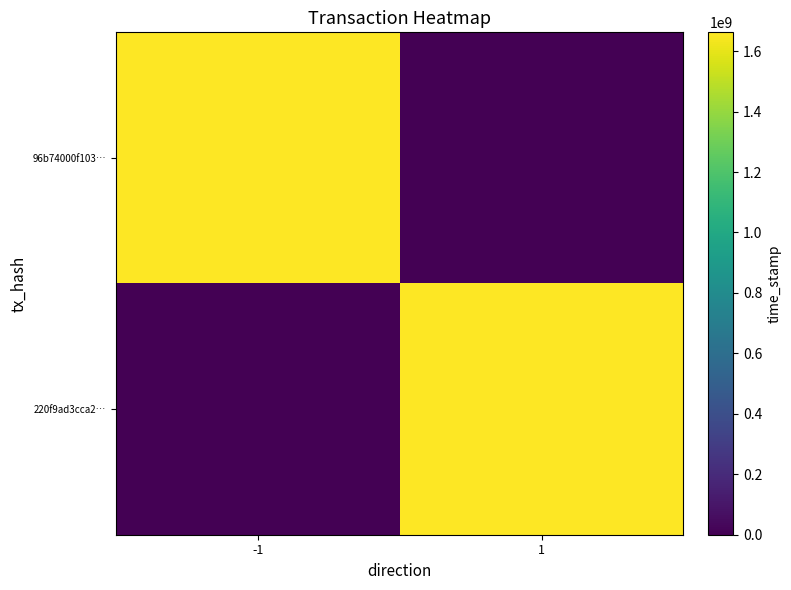

Between 1 and -1, which is larger?

-1